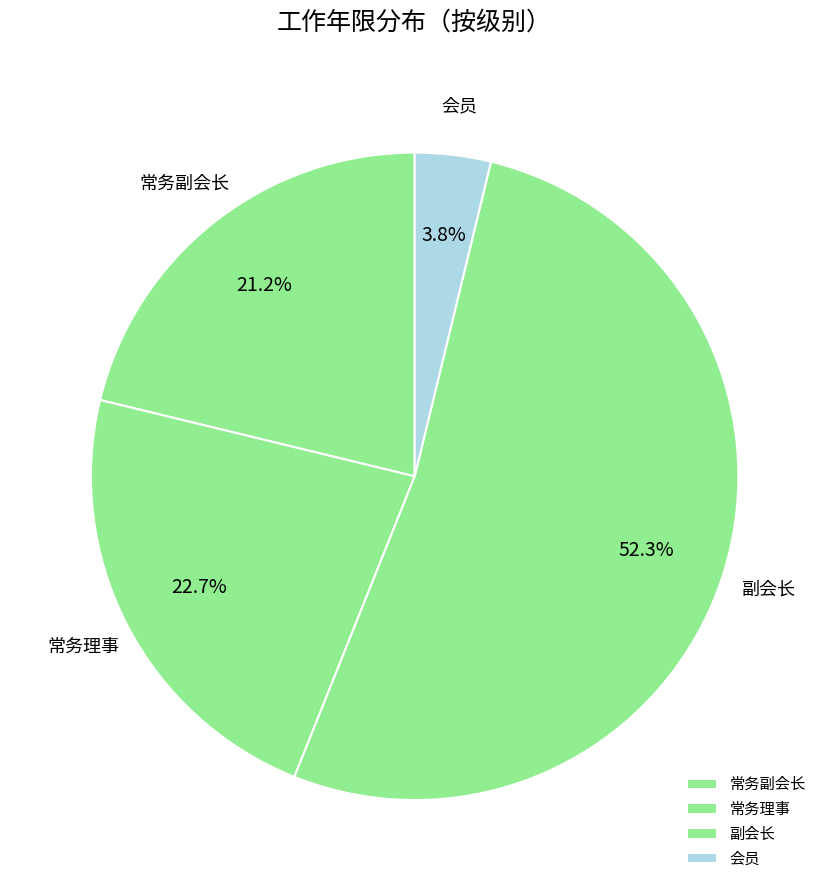

Between 会员 and 副会长, which is larger?

副会长